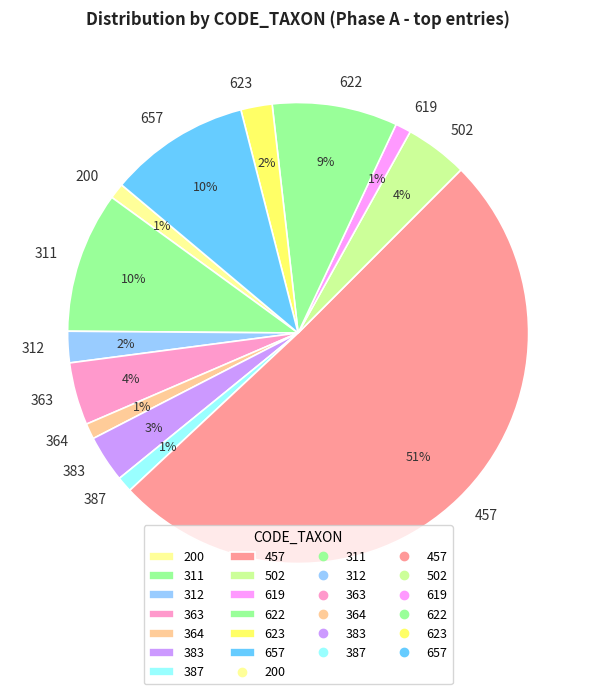

To the nearest percent, what is the average slice percentage?

8%